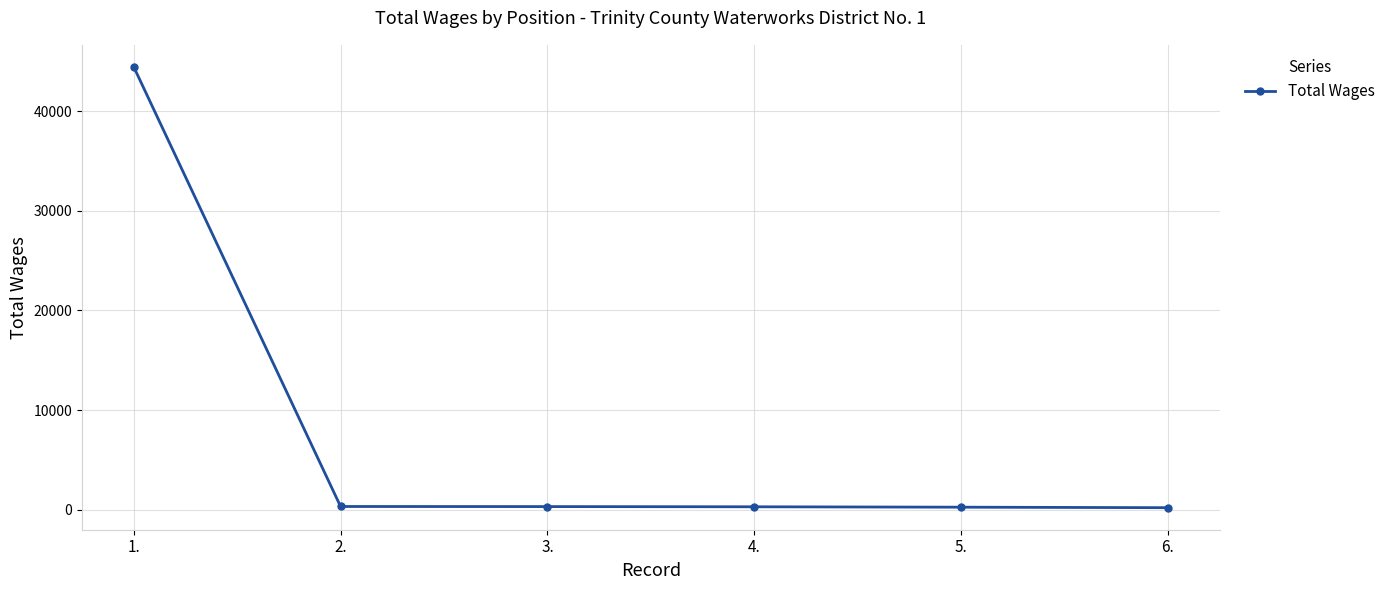

What is the greatest value displayed?

44428